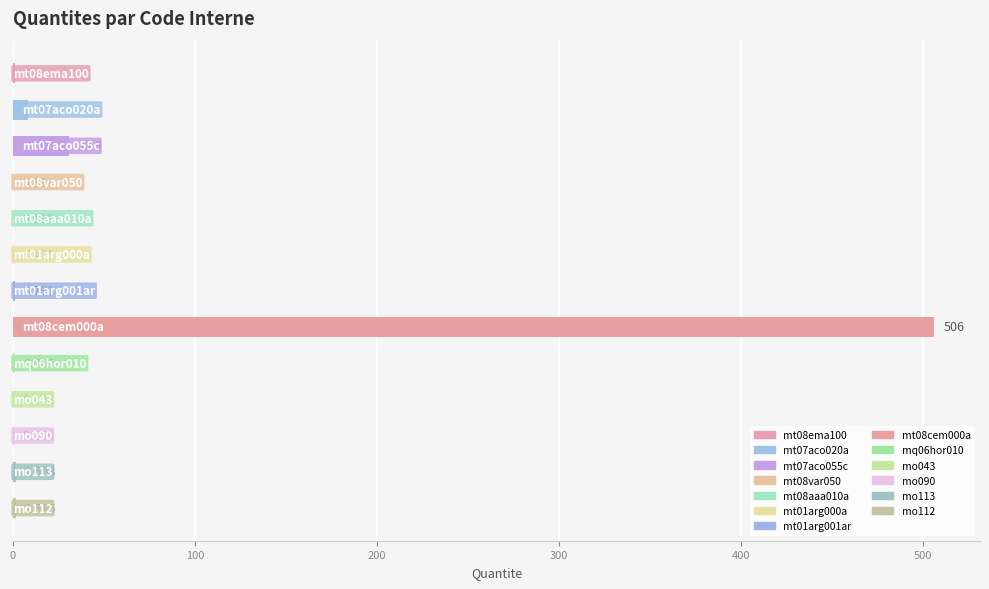

What is the difference between the maximum and minimum values?

505.9